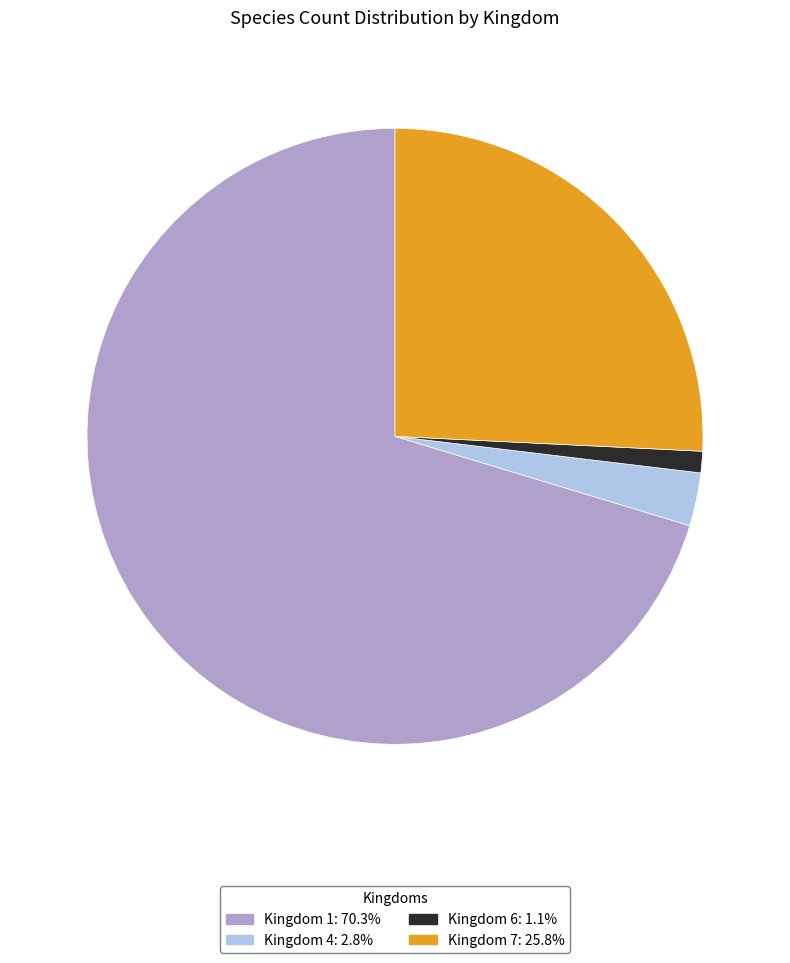

Is there any slice that represents more than half of the pie?

Yes